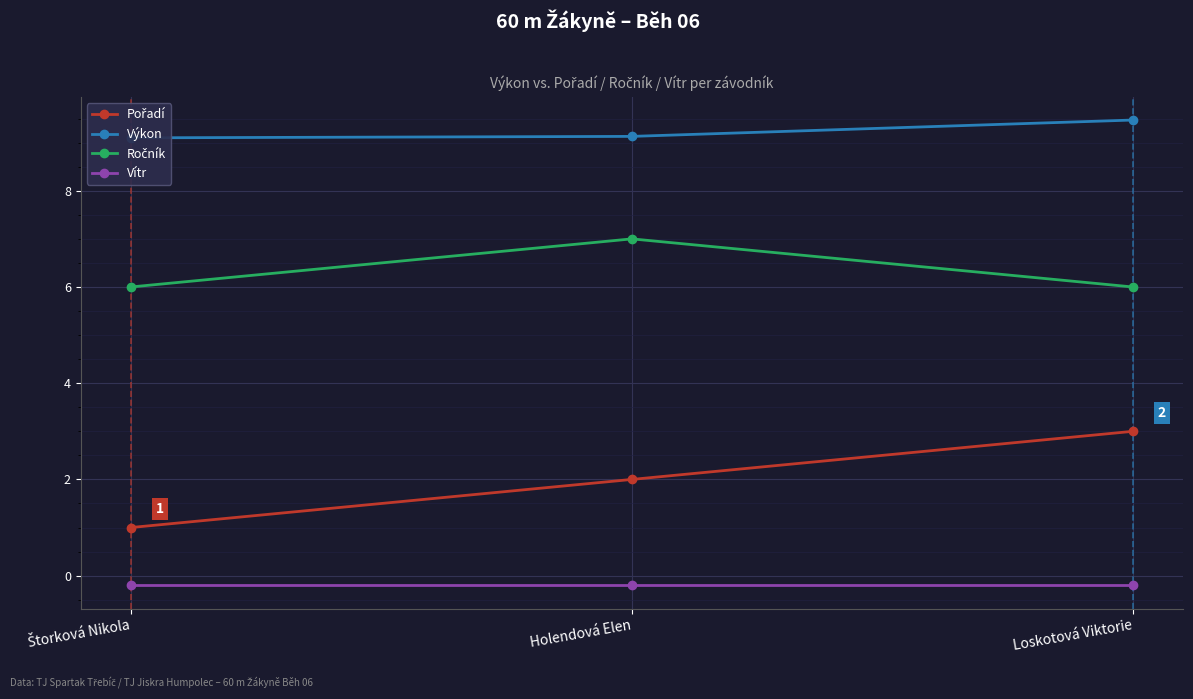

Reading right to left, what are all the values shown in this chart?

Pořadí: 3.0	2.0	1.0
Výkon: 9.5	9.1	9.1
Ročník: 6.0	7.0	6.0
Vítr: -0.2	-0.2	-0.2